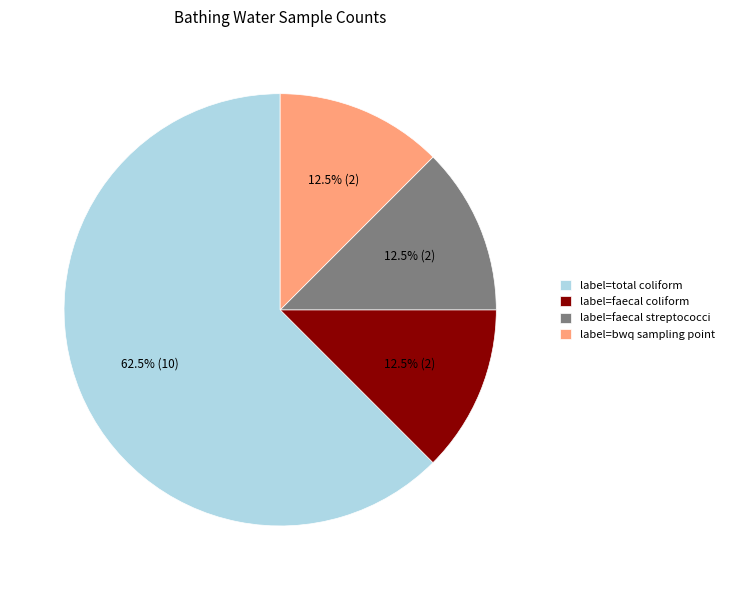

Which slice is the largest?

label=total coliform